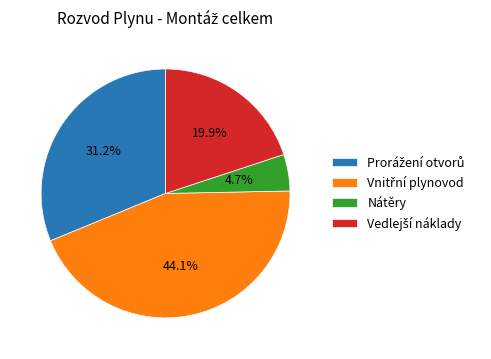

To the nearest percent, what is the average slice percentage?

25%